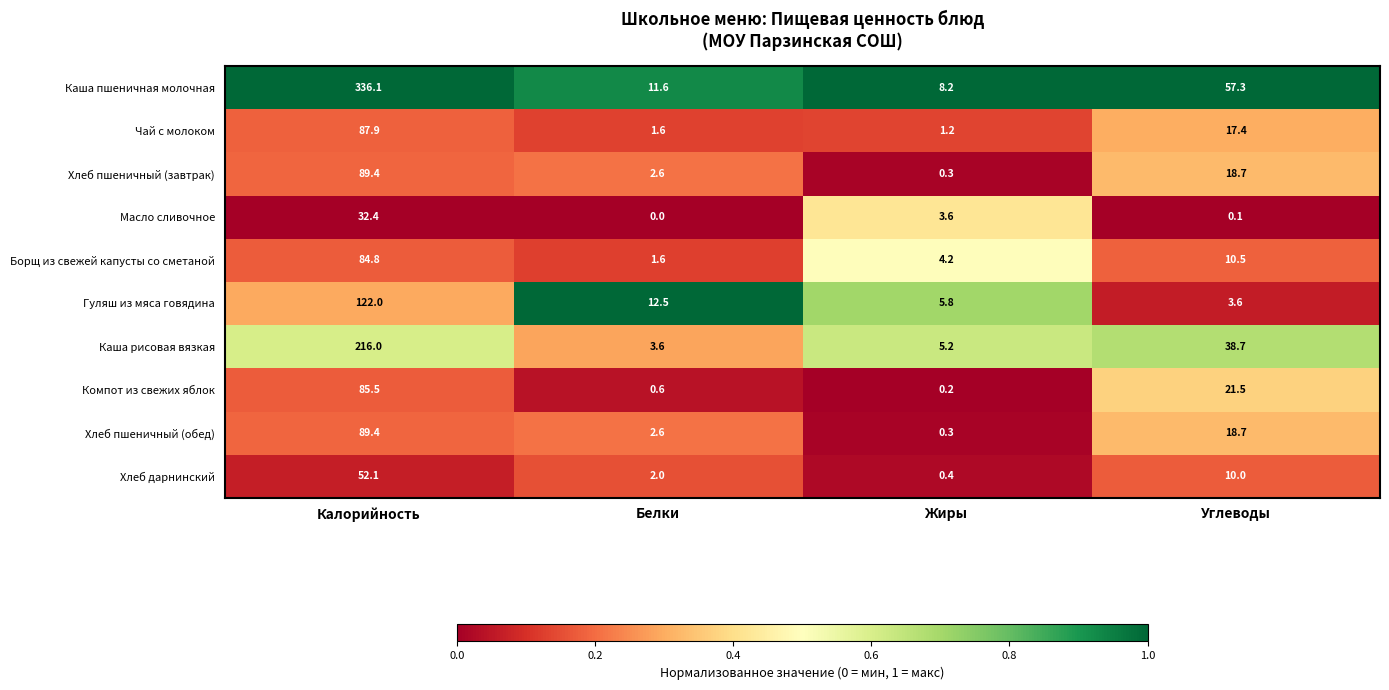

At which category is the sum across all series the highest?

Калорийность